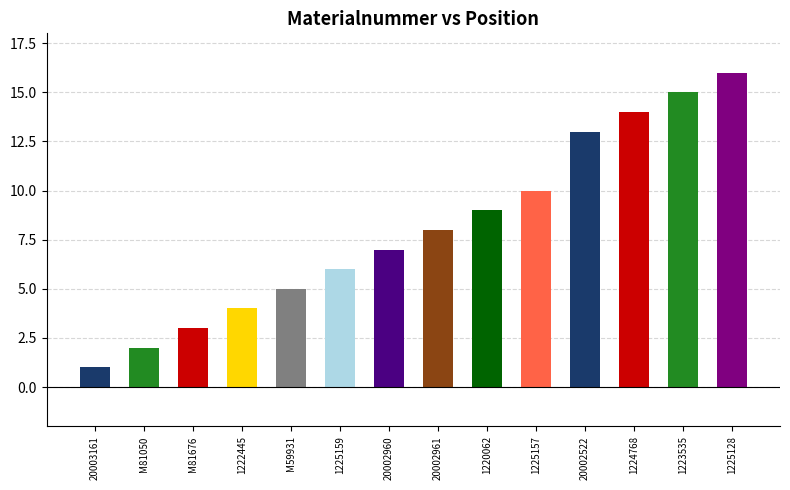

Reading left to right, transcribe all the data shown in this chart.

1	2	3	4	5	6	7	8	9	10	13	14	15	16